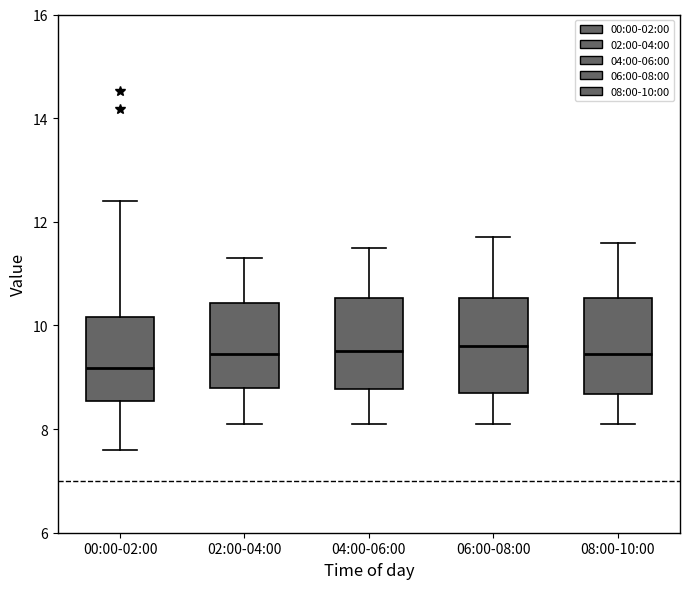

Reading left to right, read every box against the y-axis: the position of its median line, the range the box covers, and the ends of its whiskers. The values are not printed on the chart, so give them approximately, as read against the axis.

00:00-02:00: median 9.2, box 8.6 to 10.2, whiskers 7.6 to 12.4
02:00-04:00: median 9.4, box 8.8 to 10.4, whiskers 8.2 to 11.4
04:00-06:00: median 9.6, box 8.8 to 10.6, whiskers 8.2 to 11.6
06:00-08:00: median 9.6, box 8.8 to 10.6, whiskers 8.2 to 11.8
08:00-10:00: median 9.4, box 8.6 to 10.6, whiskers 8.2 to 11.6